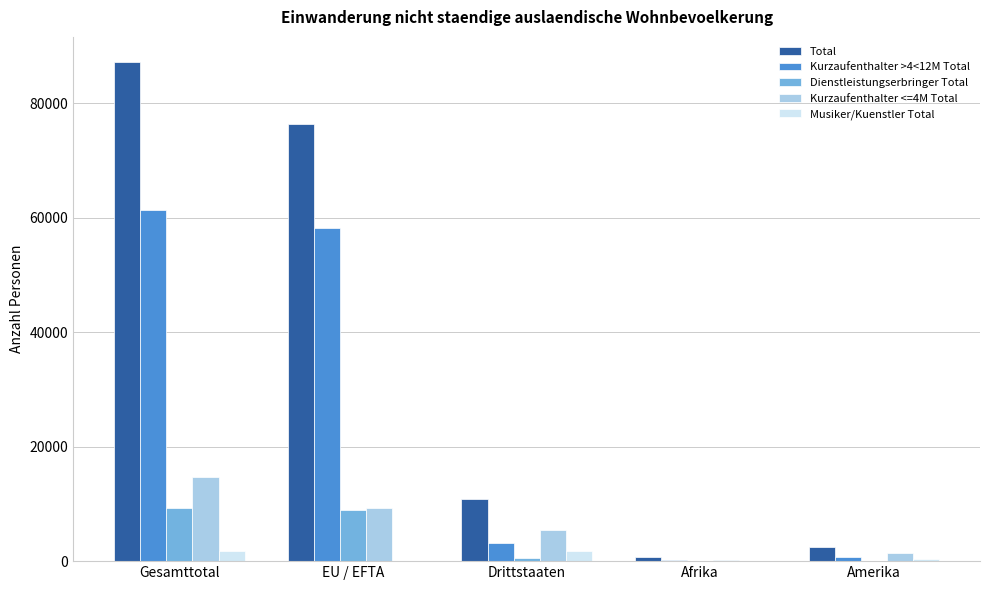

The Musiker/Kuenstler Total series shows 306 at Amerika. True or false?

True